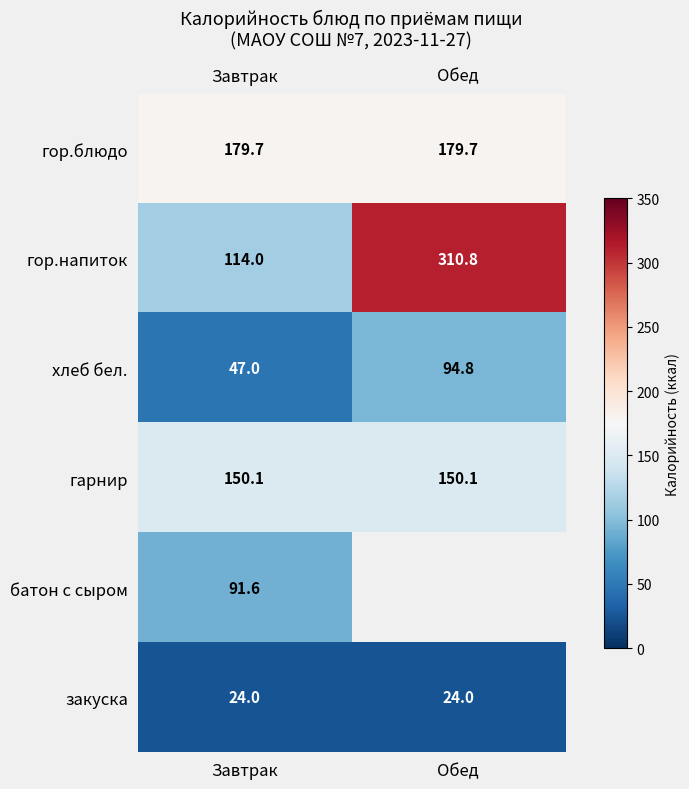

What is the sum of all гор.напиток values?

424.8